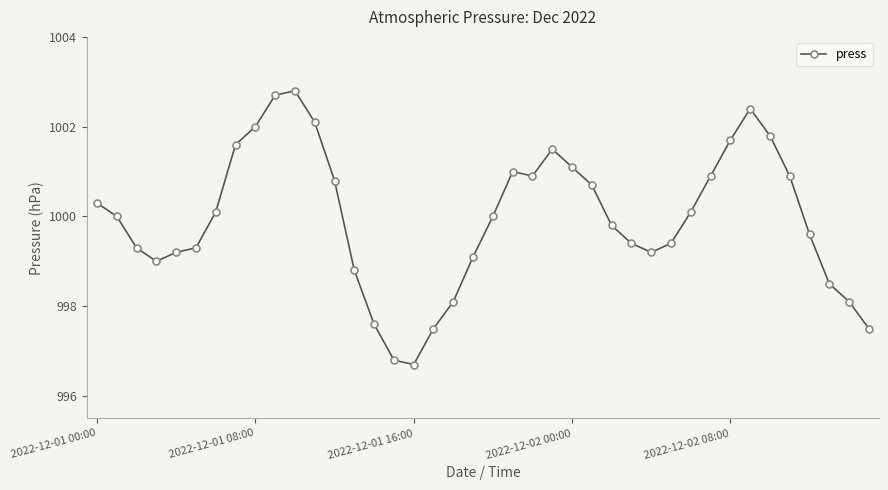

What is the value of the 18th point from the left?

997.5